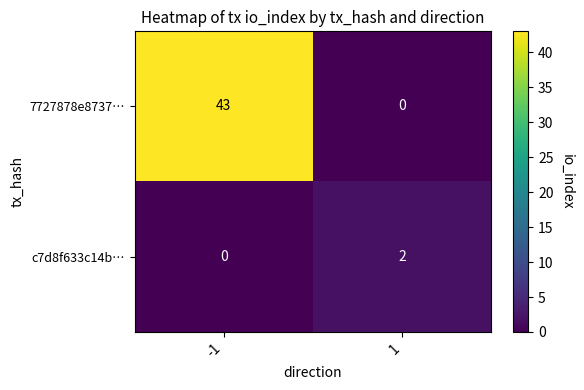

Rank the series by their maximum value, from highest to lowest.

7727878e8737…, c7d8f633c14b…